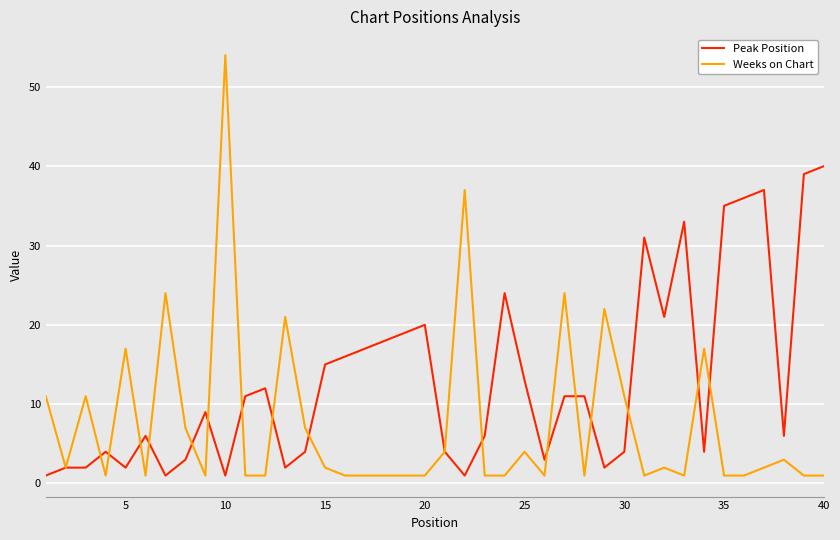

What are all the series names shown in the legend?

Peak Position, Weeks on Chart